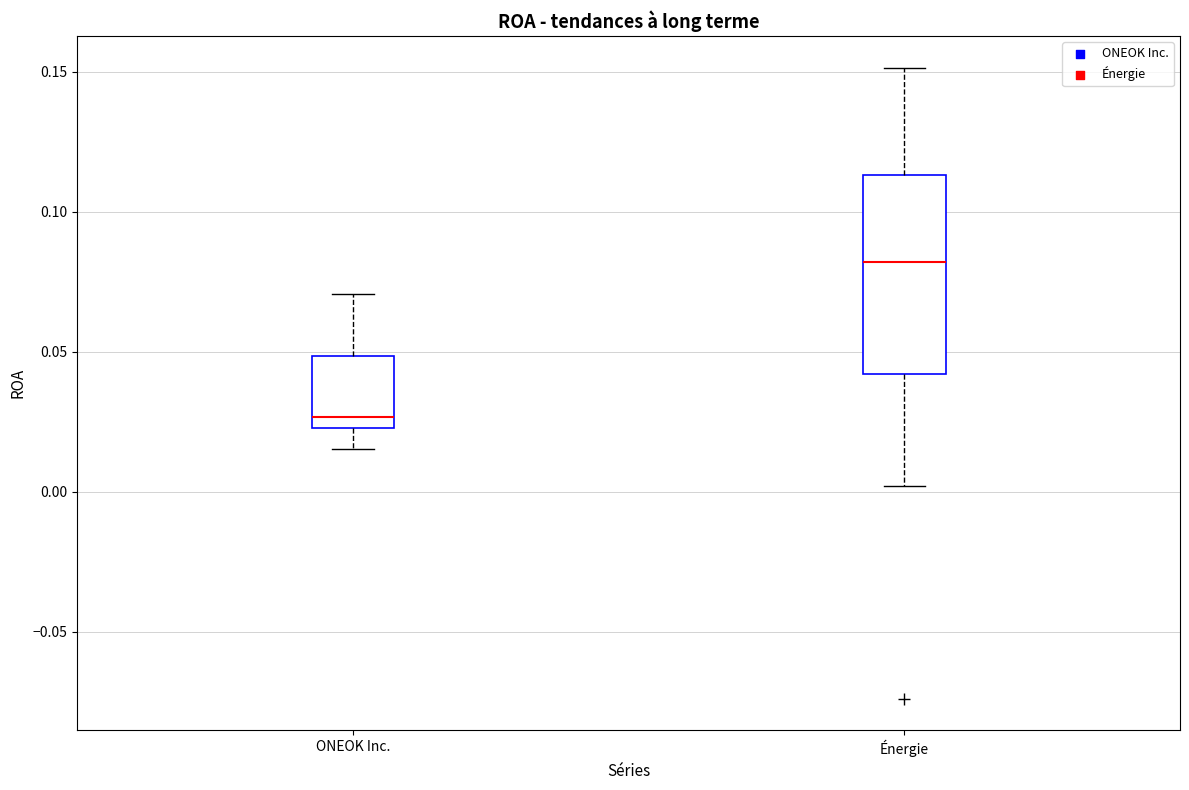

Reading left to right, transcribe this box plot: for each box, give where its median line is, the range the box spans, and where its two whiskers end, as read against the y-axis. The values are not printed on the chart, so give them approximately, as read against the axis.

ONEOK Inc.: median 0.025 (just above the box's lower edge), box 0.025 to 0.050, whiskers 0.015 to 0.070
Énergie: median 0.080, box 0.040 to 0.115, whiskers 0.000 to 0.150